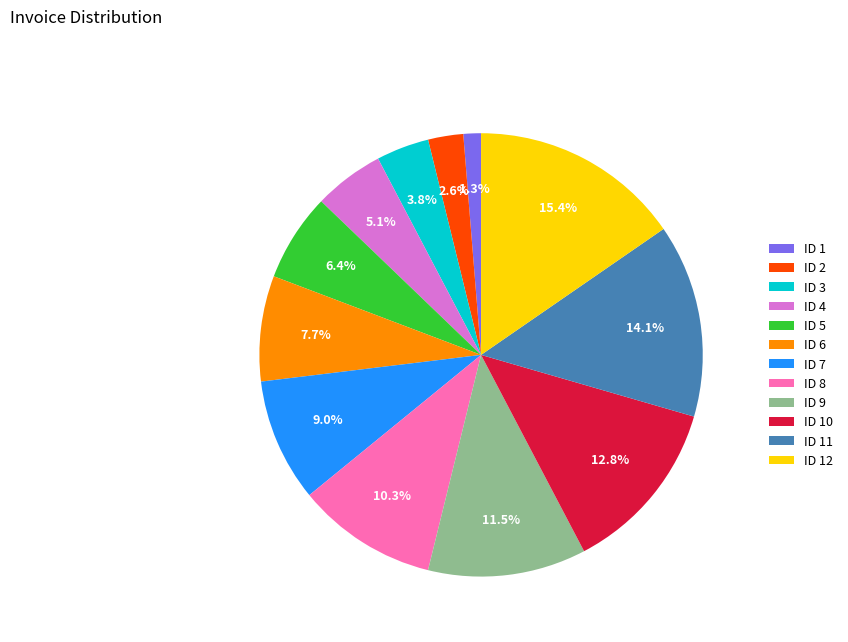

Rank the categories by value from highest to lowest.

ID 12, ID 11, ID 10, ID 9, ID 8, ID 7, ID 6, ID 5, ID 4, ID 3, ID 2, ID 1